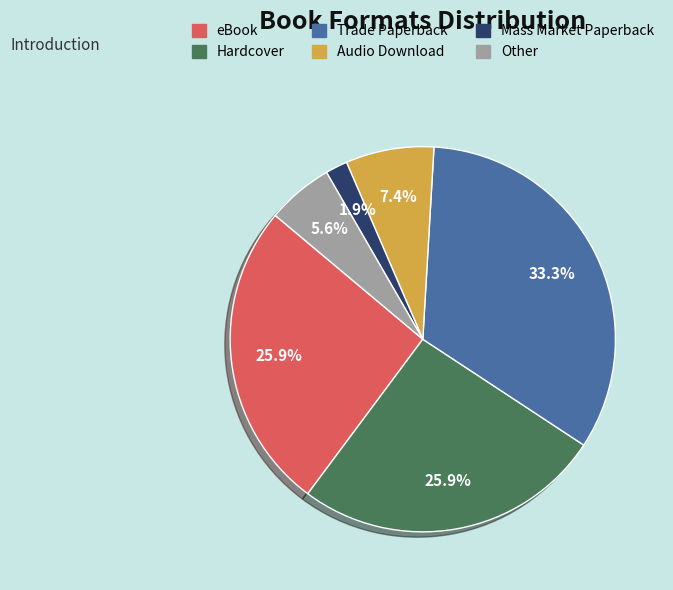

The Audio Download slice represents 7% of the pie. True or false?

True